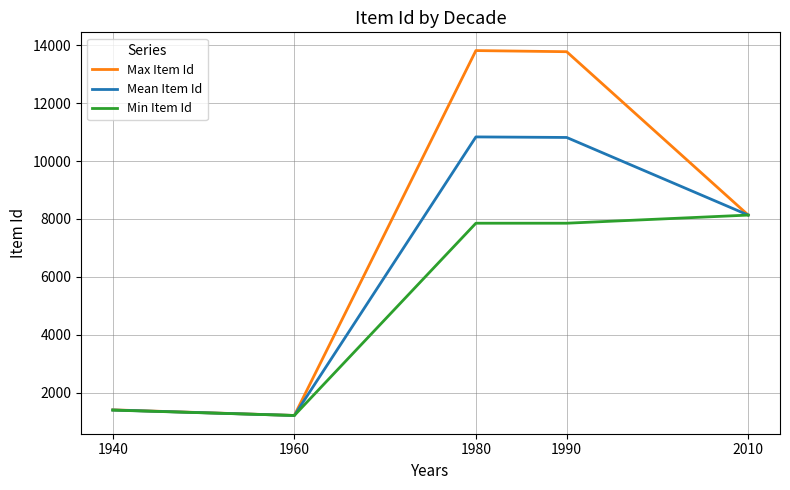

Which series has the largest total across all categories?

Max Item Id